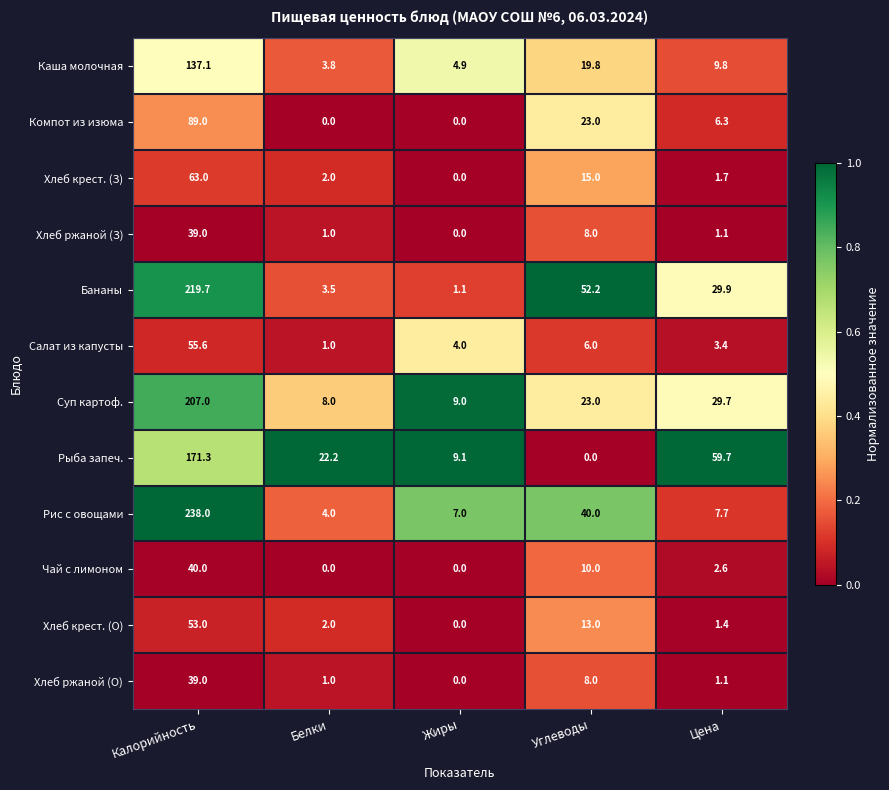

The value of Рыба запеч. at Жиры is 9.1. True or false?

True